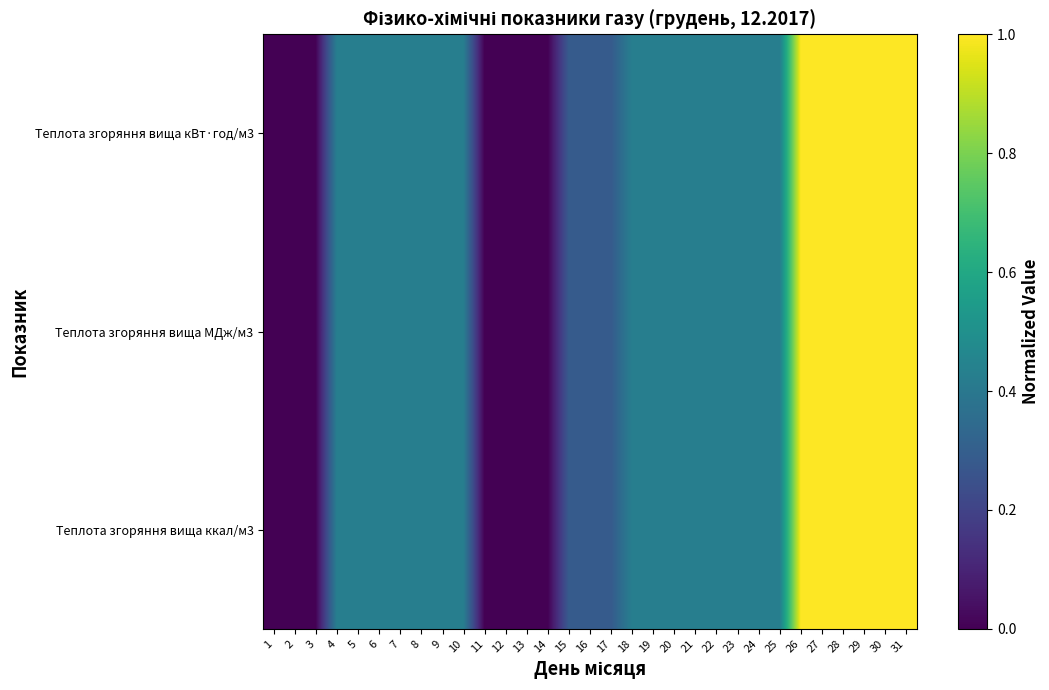

Reading left to right, transcribe all the data shown in this chart.

Теплота згоряння вища ккал/м3: 1=0.0	2=0.0	3=0.0	4=0.4	5=0.4	6=0.4	7=0.4	8=0.4	9=0.4	10=0.4	11=0.0	12=0.0	13=0.0	14=0.0	15=0.3	16=0.3	17=0.3	18=0.4	19=0.4	20=0.4	21=0.4	22=0.4	23=0.4	24=0.4	25=0.4	26=1.0	27=1.0	28=1.0	29=1.0	30=1.0	31=1.0
Теплота згоряння вища МДж/м3: 1=0.0	2=0.0	3=0.0	4=0.4	5=0.4	6=0.4	7=0.4	8=0.4	9=0.4	10=0.4	11=0.0	12=0.0	13=0.0	14=0.0	15=0.3	16=0.3	17=0.3	18=0.4	19=0.4	20=0.4	21=0.4	22=0.4	23=0.4	24=0.4	25=0.4	26=1.0	27=1.0	28=1.0	29=1.0	30=1.0	31=1.0
Теплота згоряння вища кВт·год/м3: 1=0.0	2=0.0	3=0.0	4=0.4	5=0.4	6=0.4	7=0.4	8=0.4	9=0.4	10=0.4	11=0.0	12=0.0	13=0.0	14=0.0	15=0.3	16=0.3	17=0.3	18=0.4	19=0.4	20=0.4	21=0.4	22=0.4	23=0.4	24=0.4	25=0.4	26=1.0	27=1.0	28=1.0	29=1.0	30=1.0	31=1.0